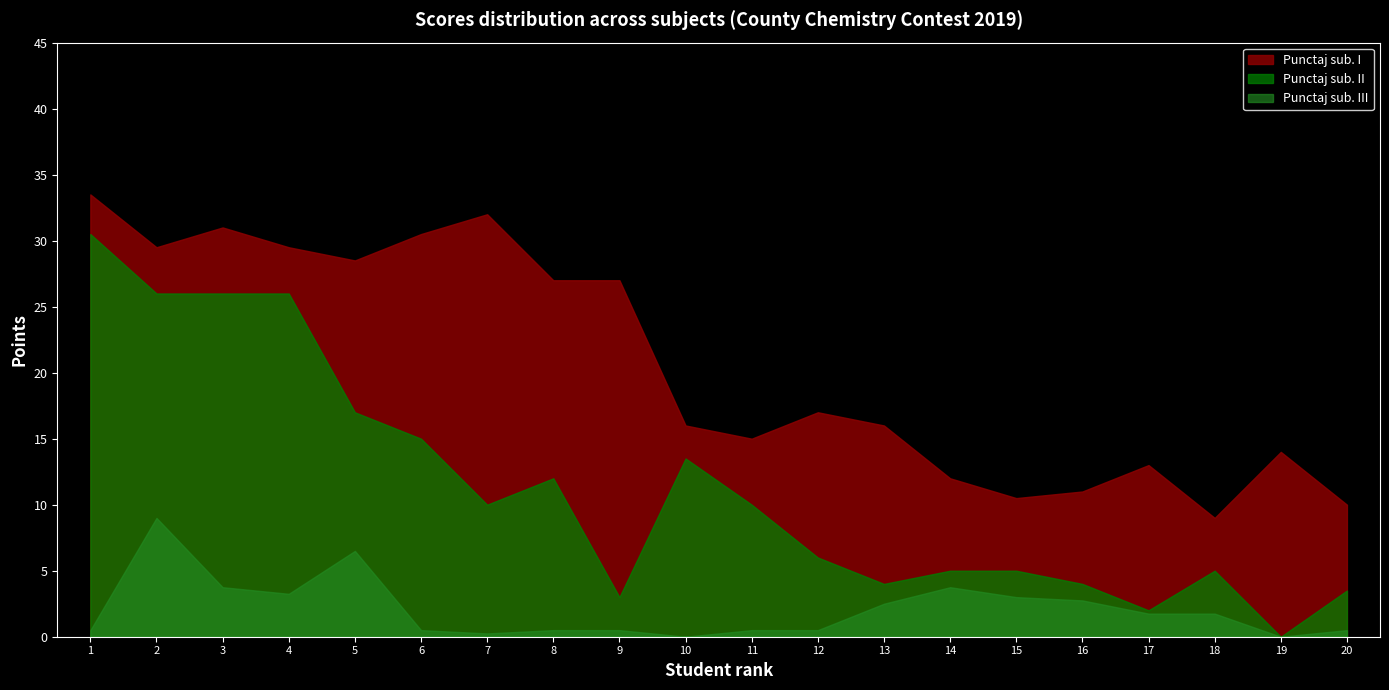

What is the difference between the maximum and minimum values in the Punctaj sub. II series?

30.5